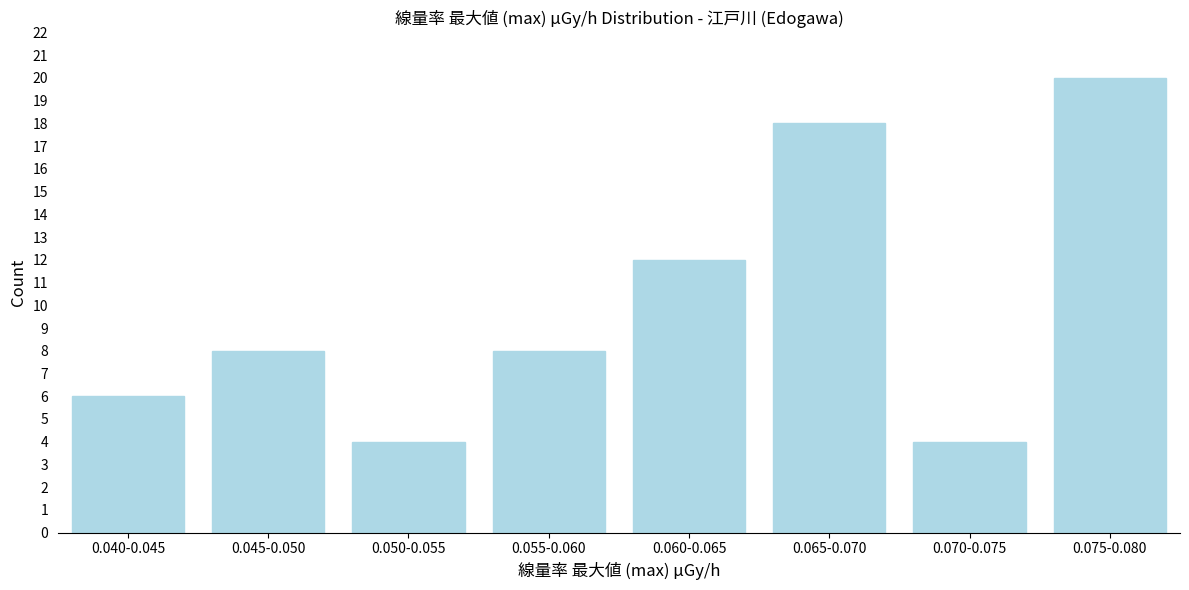

Reading right to left, list all the values displayed in this chart.

0.075-0.080=20	0.070-0.075=4	0.065-0.070=18	0.060-0.065=12	0.055-0.060=8	0.050-0.055=4	0.045-0.050=8	0.040-0.045=6